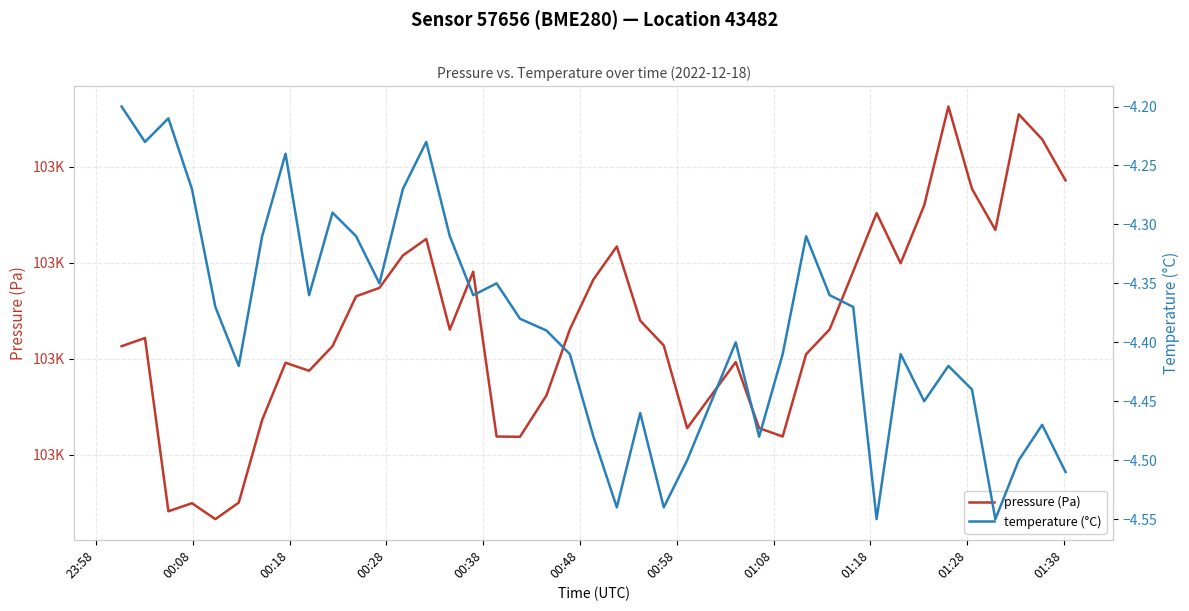

True or false: pressure (Pa) and temperature (°C) intersect in this chart.

False